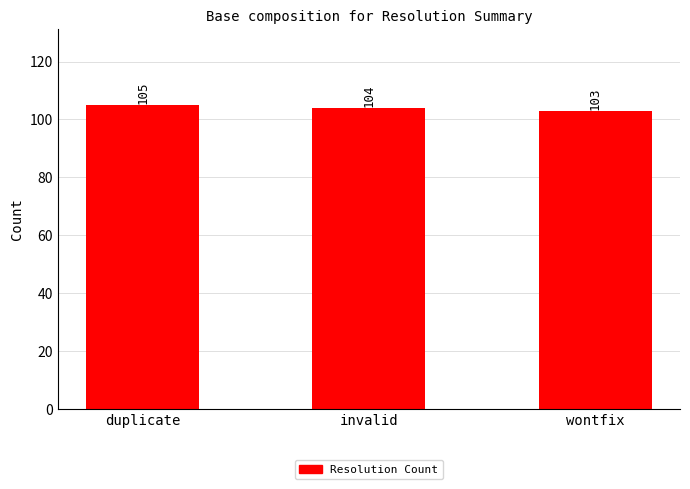

Count the number of data series in this chart.

1